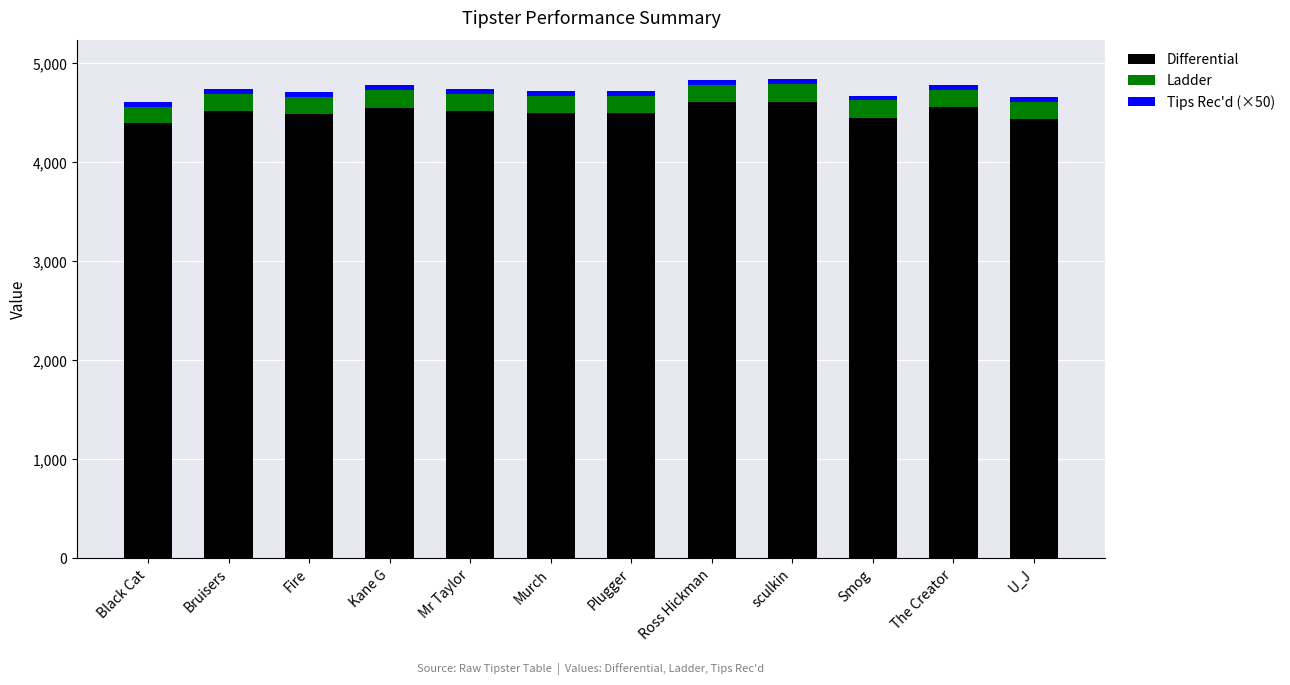

What is the total value across all series at U_J?

4656